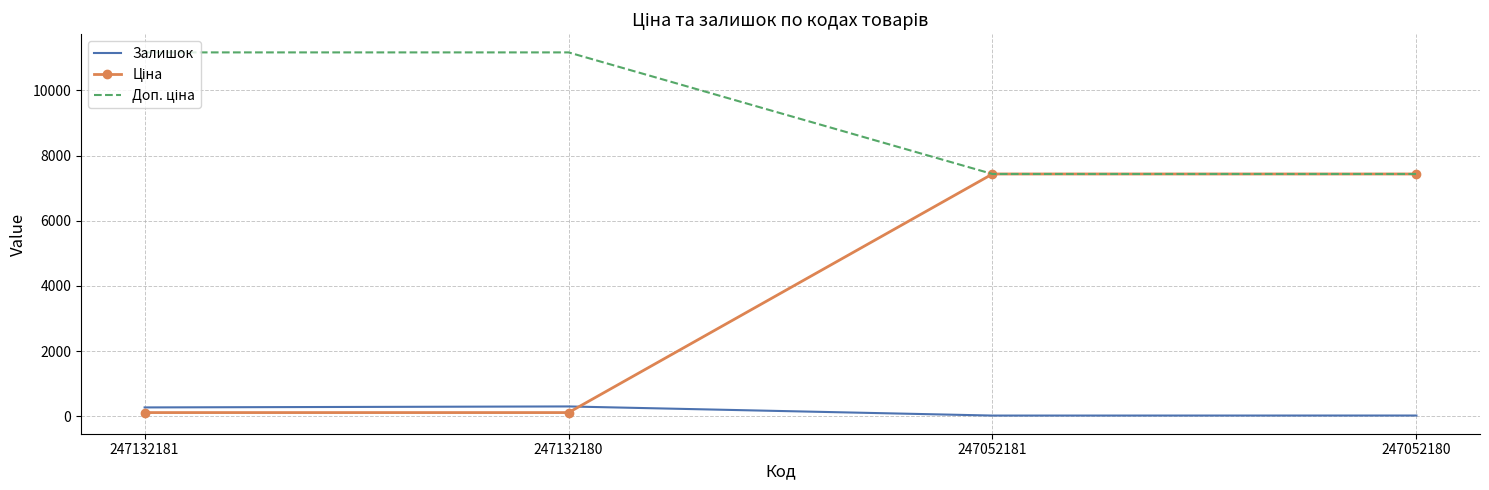

The Залишок series shows 21.0 at 247052180. True or false?

True